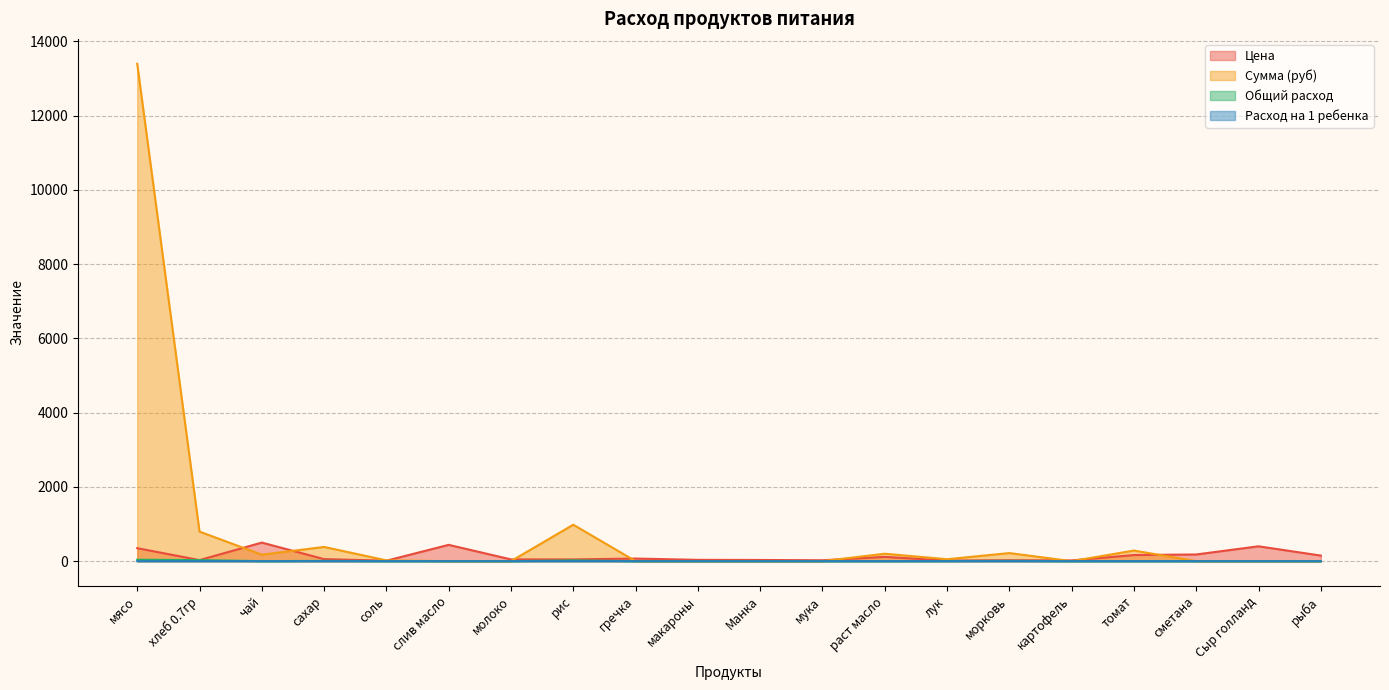

At морковь, list the series in order from largest to smallest.

Сумма (руб), Цена, Расход на 1 ребенка, Общий расход